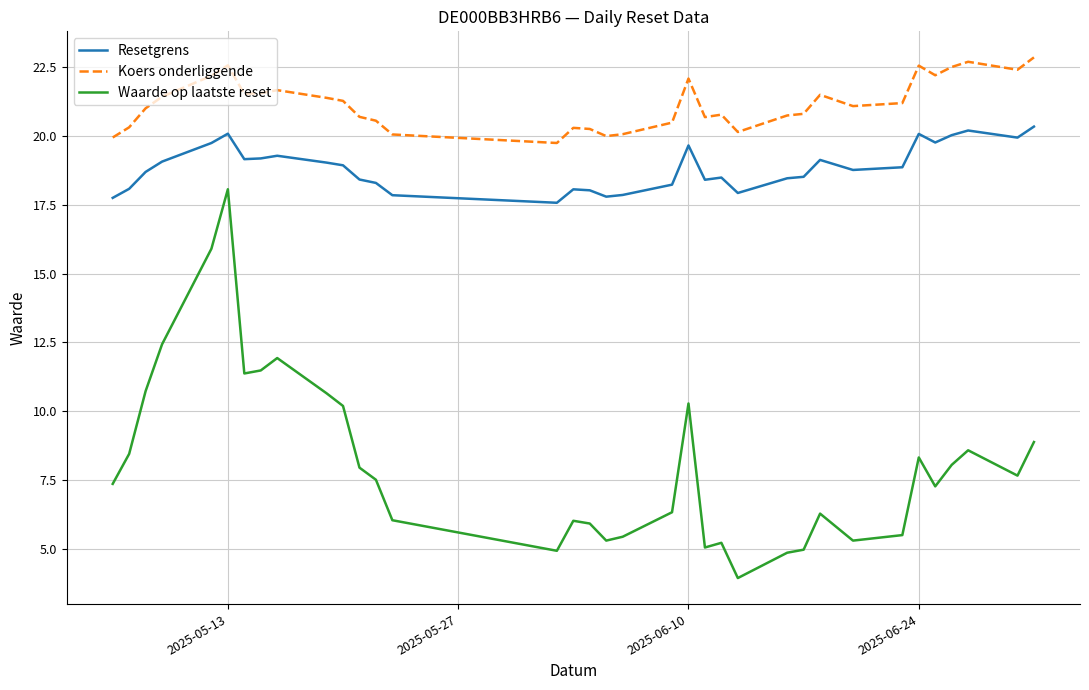

What is the smallest value displayed?

3.9